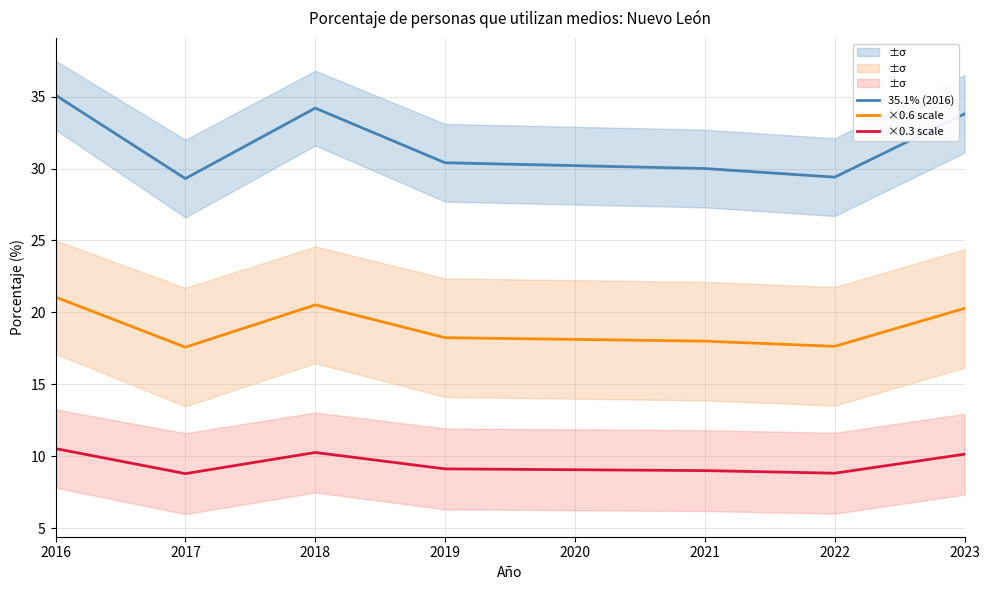

In 35.1% (2016), how many points are lower than both neighbors (excluding endpoints)?

2